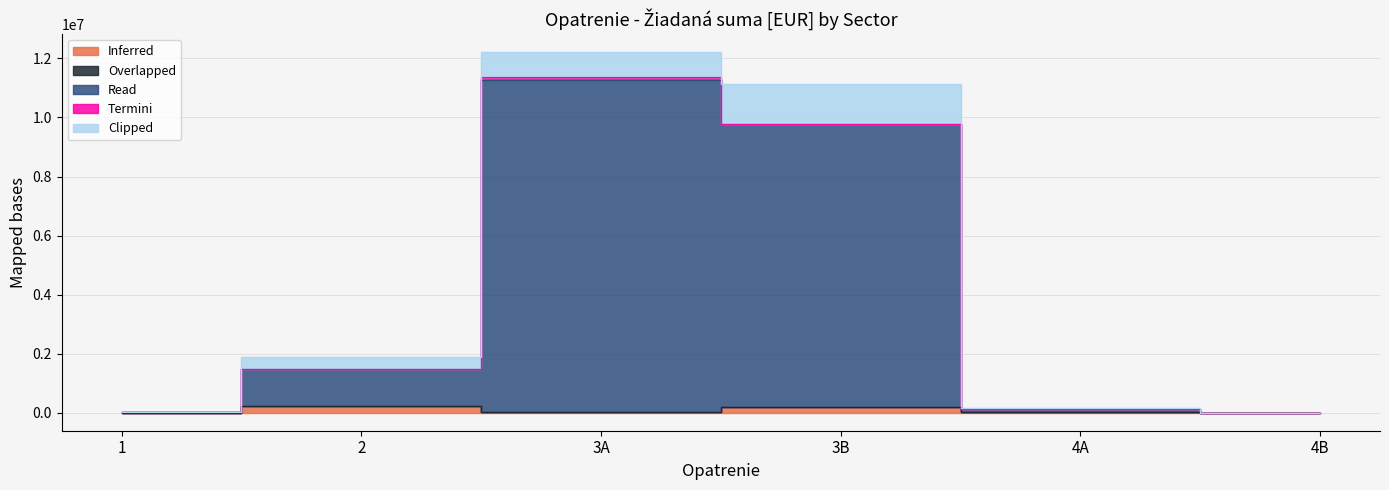

Rank the categories by Overlapped value from highest to lowest.

3B, 2, 1, 3A, 4A, 4B